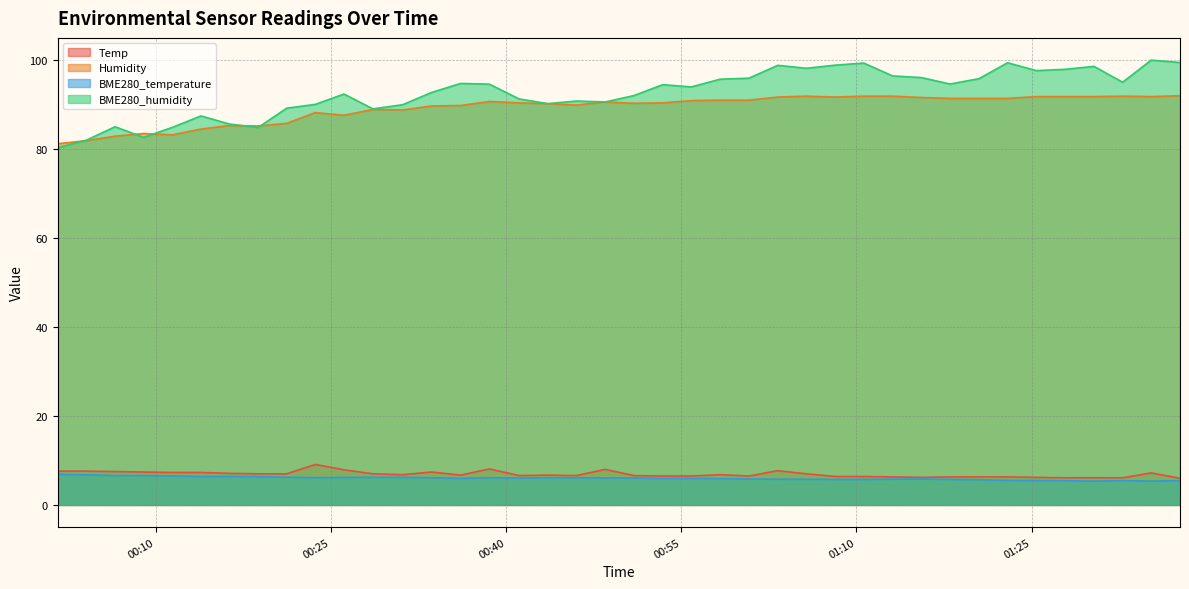

Count the number of data series in this chart.

4